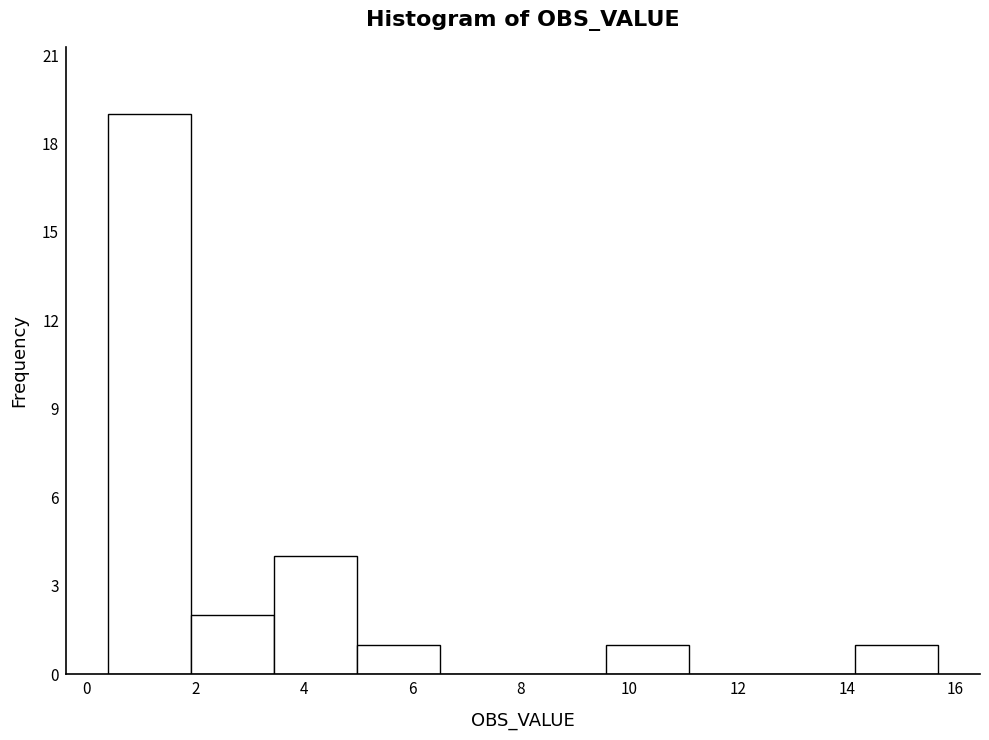

Reading left to right, list every bar in this chart as the range it spans on the x-axis followed by its height. Neither the bar edges nor the heights are printed on the chart, so give them approximately, as read against the axes.

0.4 to 2.0: 19
2.0 to 3.4: 2
3.4 to 5.0: 4
5.0 to 6.6: 1
6.6 to 8.0: 0
8.0 to 9.6: 0
9.6 to 11.0: 1
11.0 to 12.6: 0
12.6 to 14.2: 0
14.2 to 15.6: 1